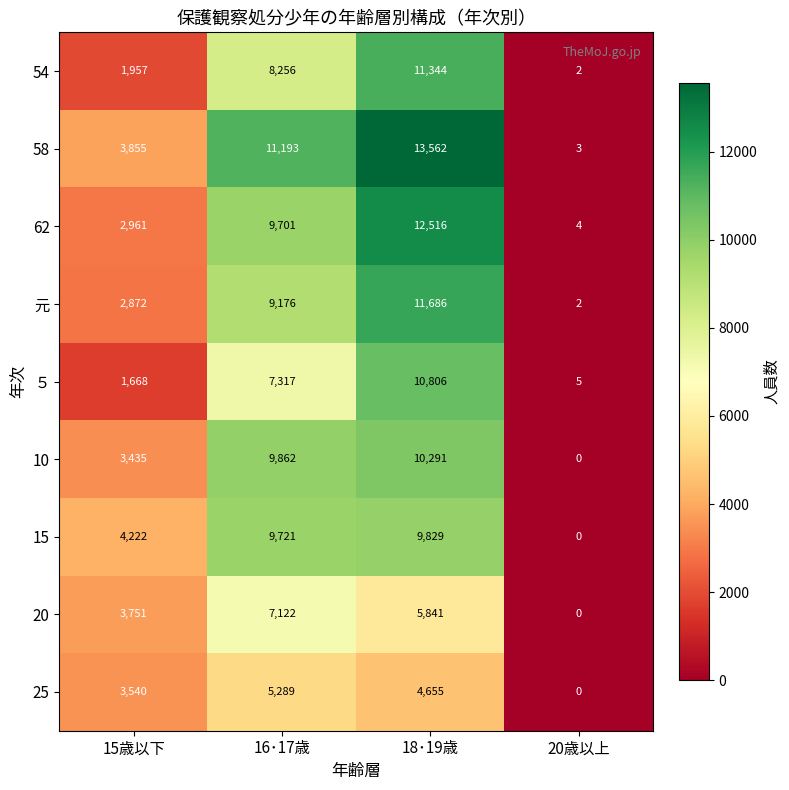

At which label does 20 first exceed 5841?

16･17歳